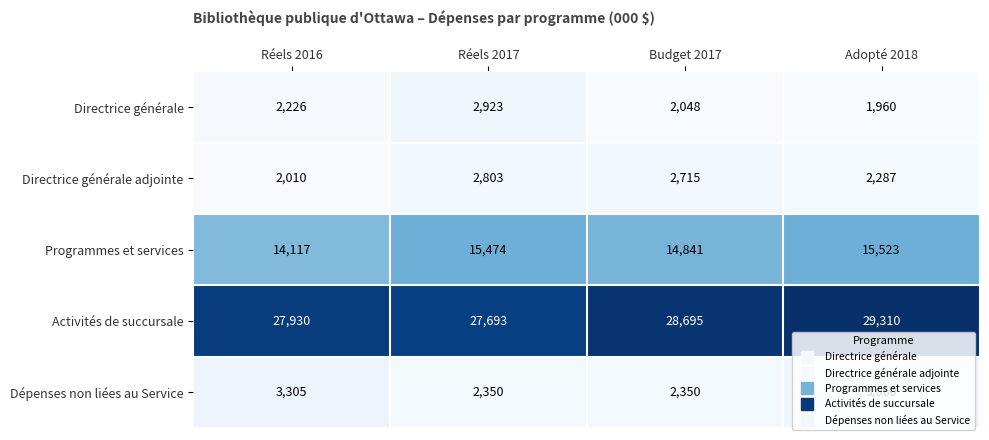

At Réels 2016, list the series in order from largest to smallest.

Activités de succursale, Programmes et services, Dépenses non liées au Service, Directrice générale, Directrice générale adjointe